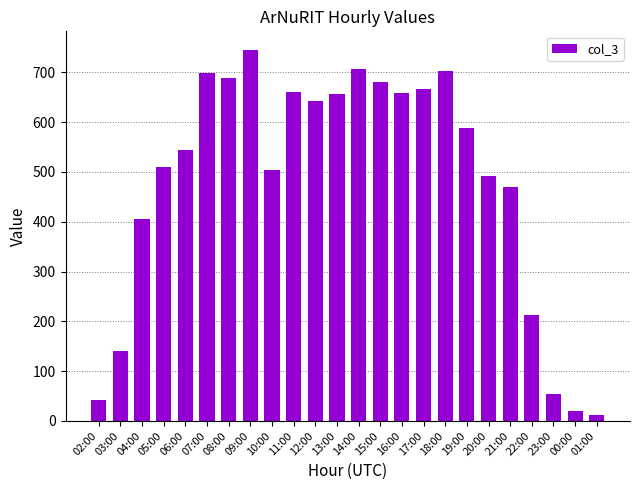

How many data points are less than 589?

12